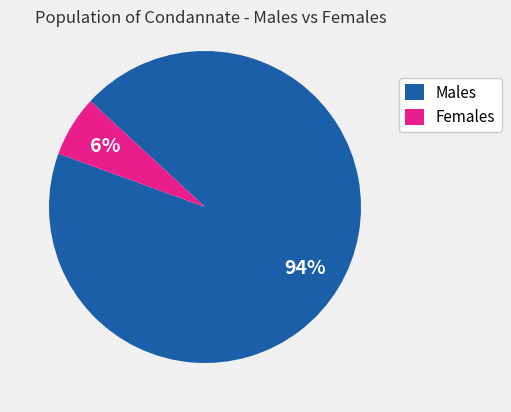

Rank the categories by value from highest to lowest.

Males, Females